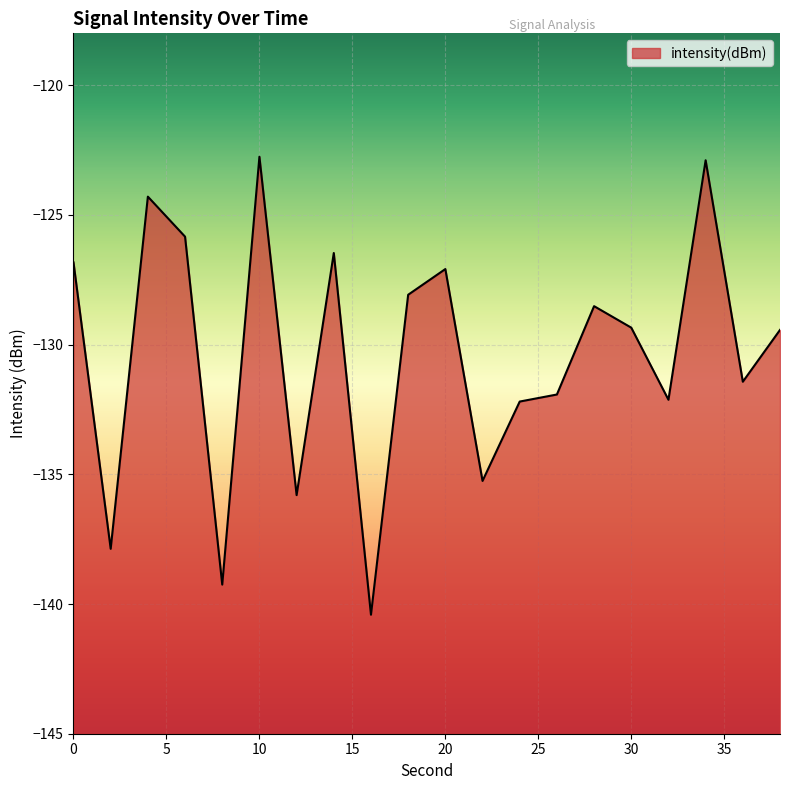

Between 28 and 38, which is larger?

28